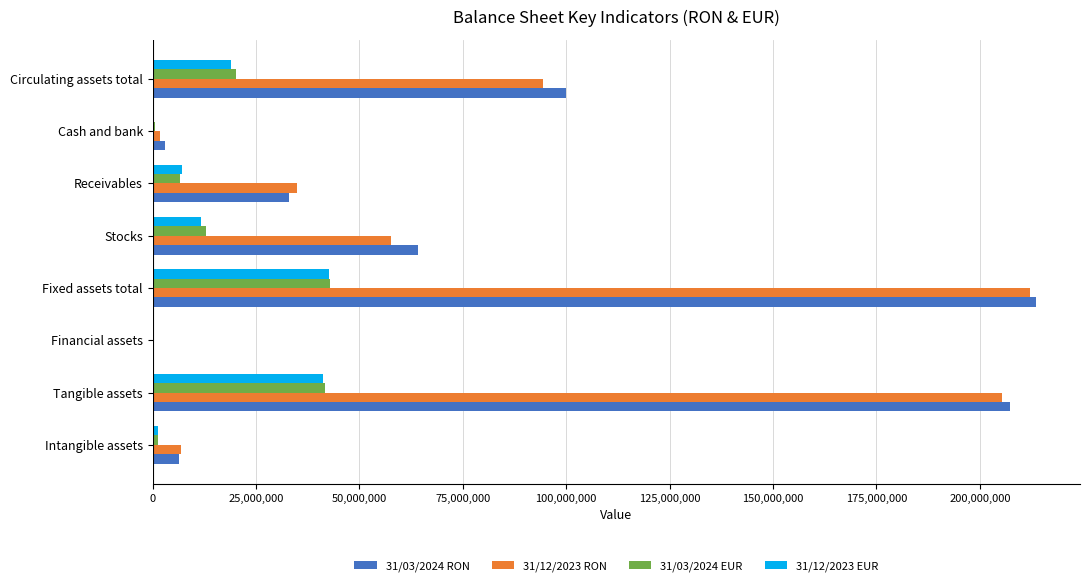

Which label corresponds to the largest value in the chart?

Fixed assets total